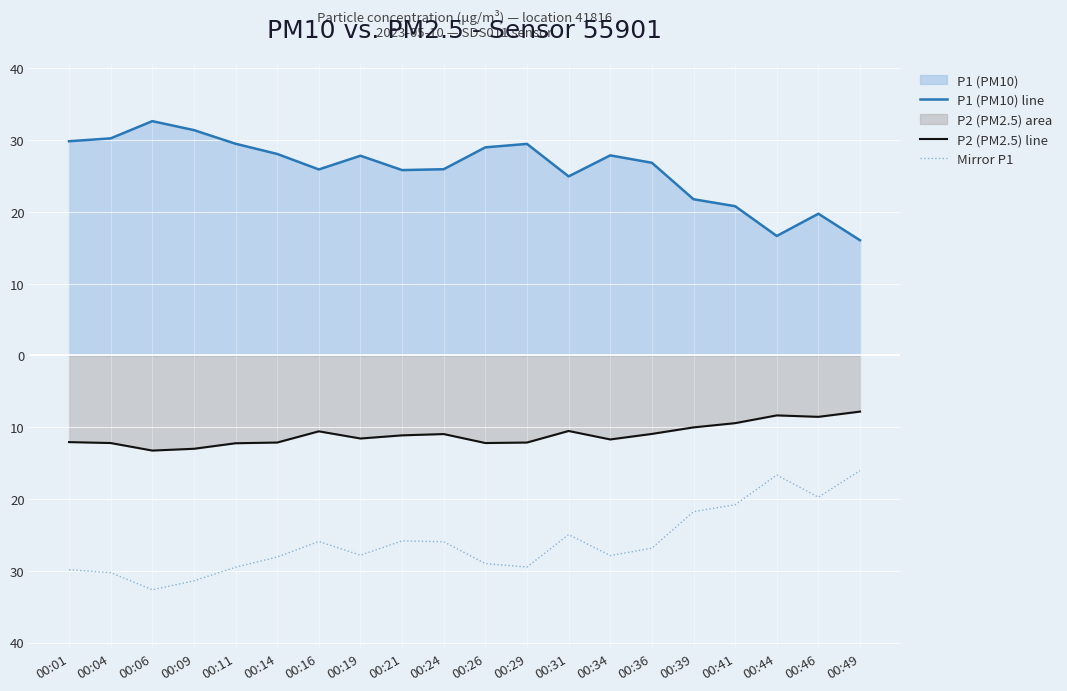

True or false: P1 (PM10) line has more than 1 interior local peaks.

True